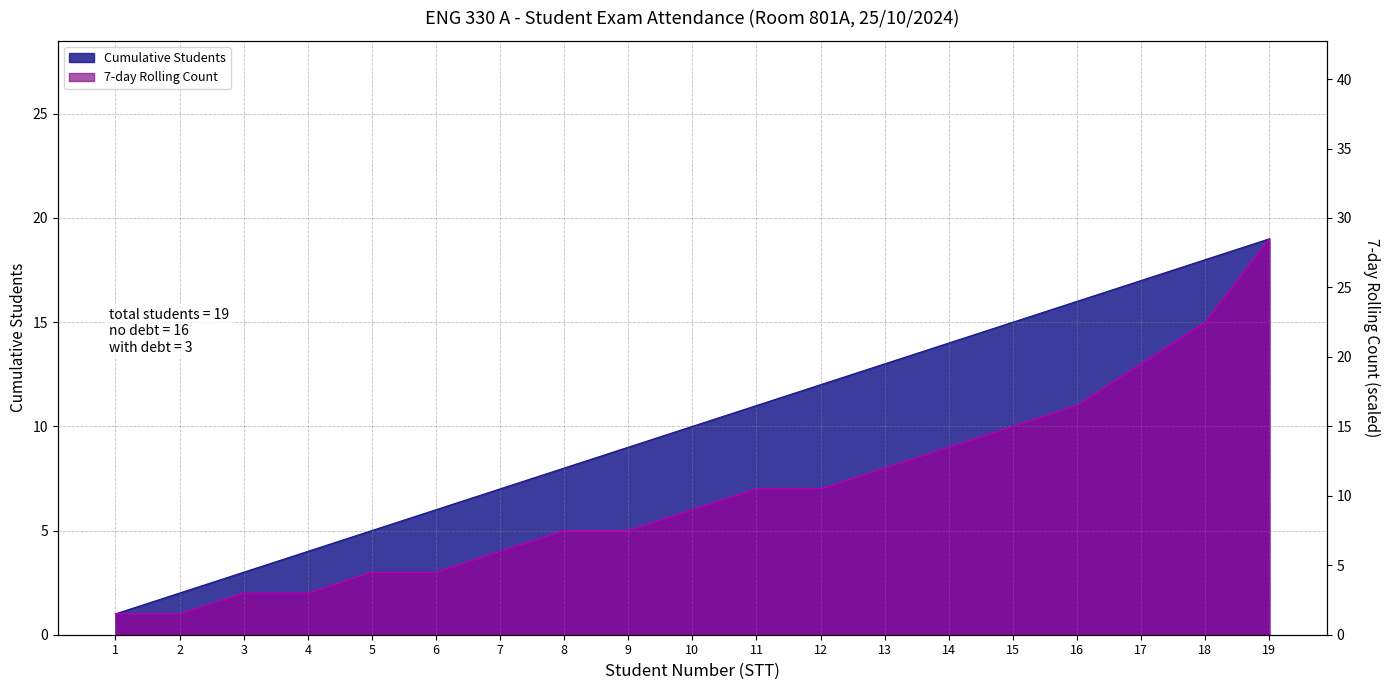

Is it true that the value at 15 is 15.0?

True